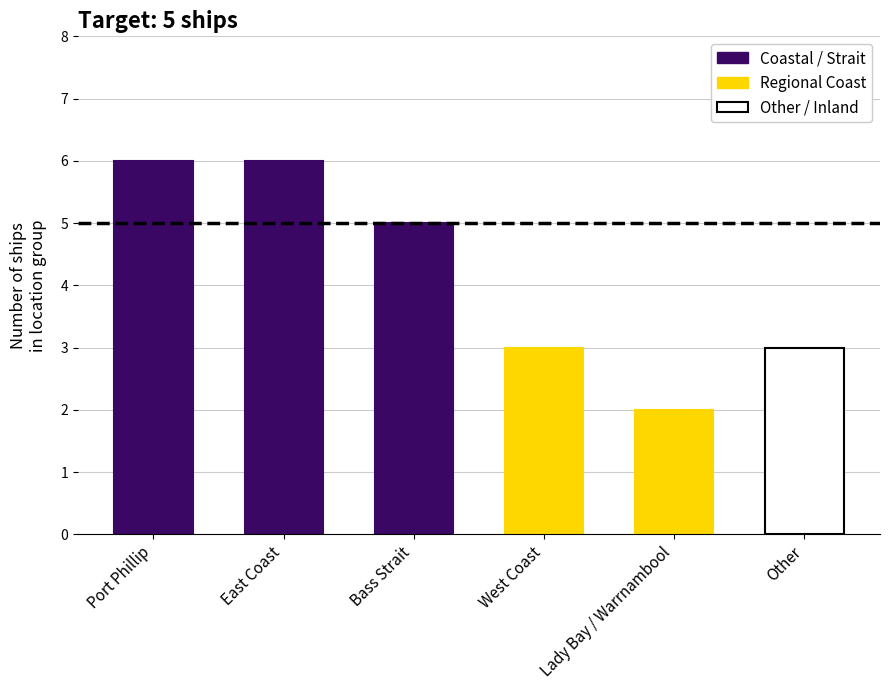

What is the change in value from East Coast to West Coast?

-3